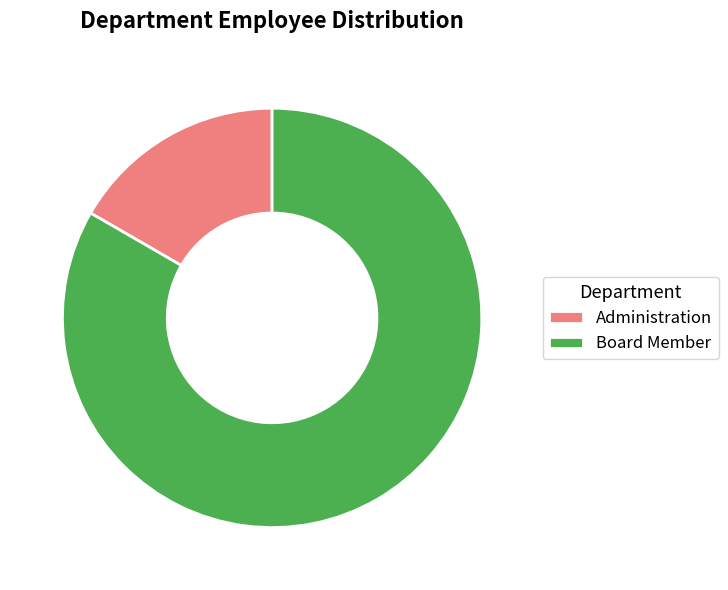

Which category has the biggest portion of the pie?

Board Member